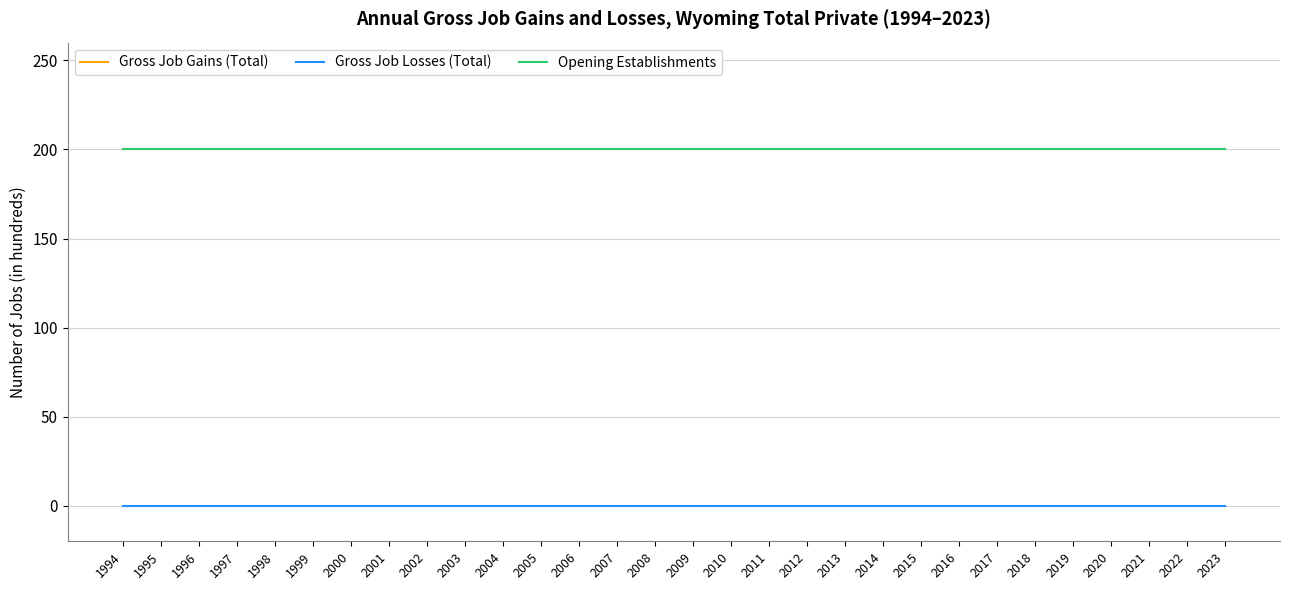

Which series changed the most between 2000 and 2018?

Gross Job Gains (Total)